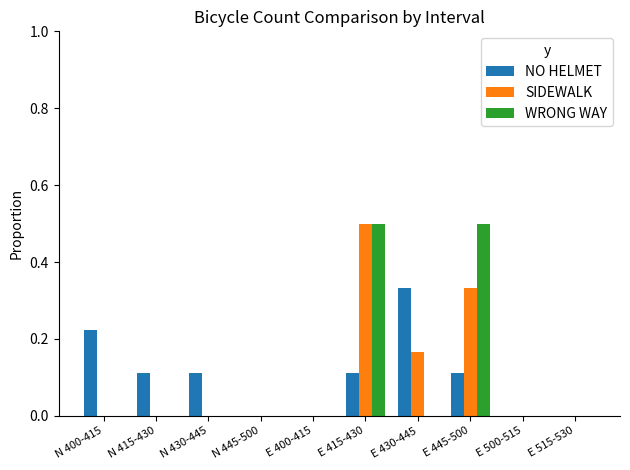

At which category is the sum across all series the highest?

E 415-430